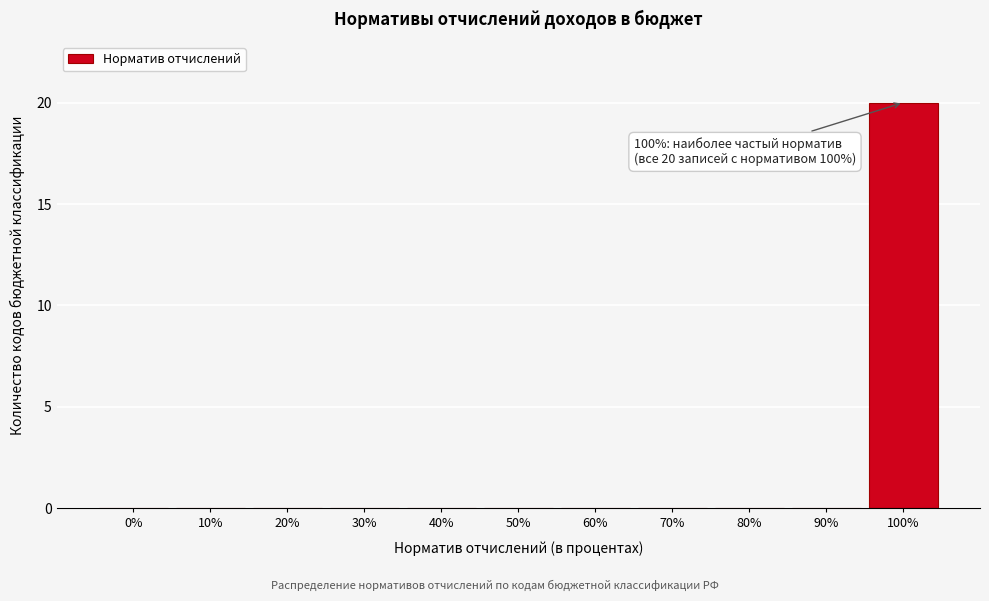

Reading left to right, extract all data points from this chart.

0%=0	10%=0	20%=0	30%=0	40%=0	50%=0	60%=0	70%=0	80%=0	90%=0	100%=20